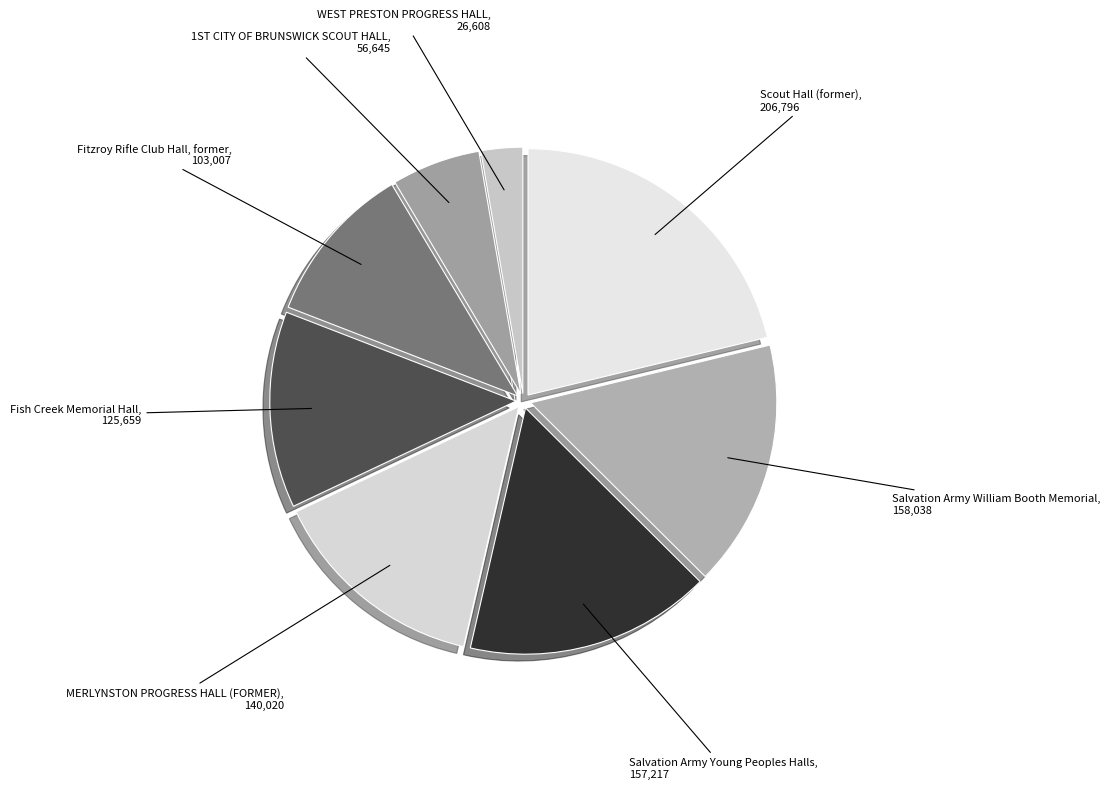

To the nearest percent, what is the difference between the largest and smallest slice percentages?

18%